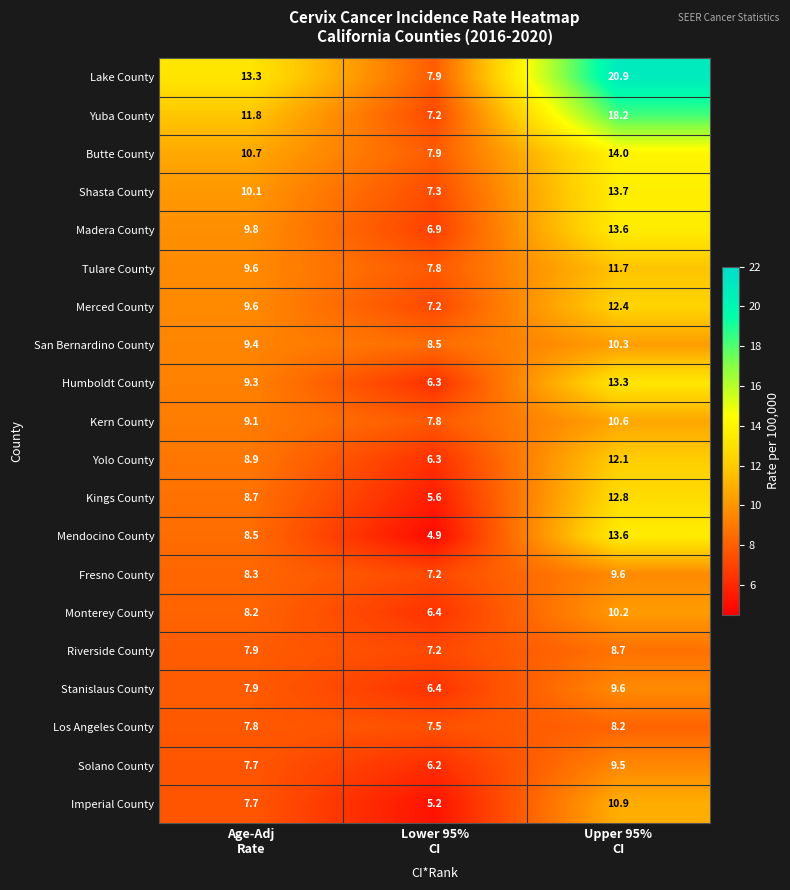

What is the difference between the maximum and second lowest values in the Monterey County series?

2.0